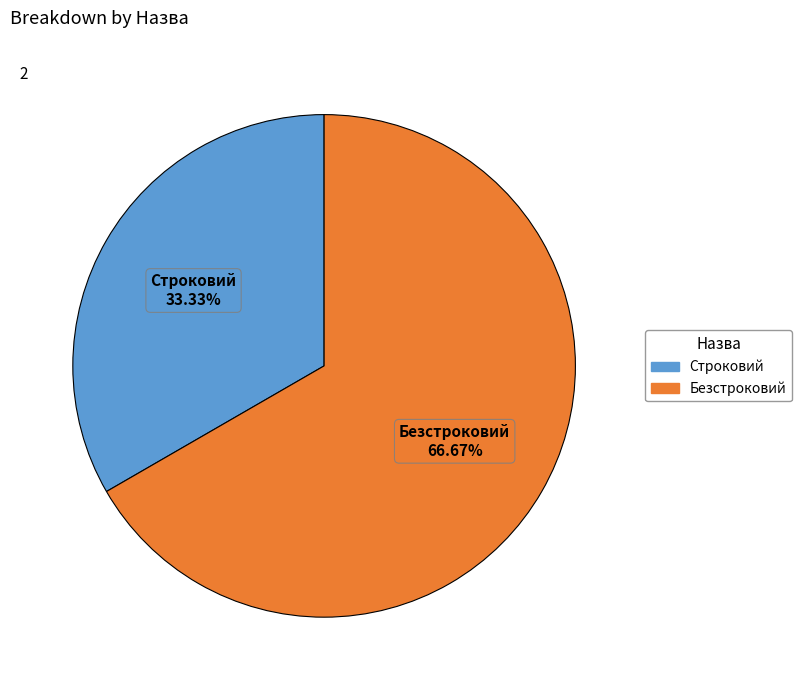

Does any single category account for the majority?

Yes